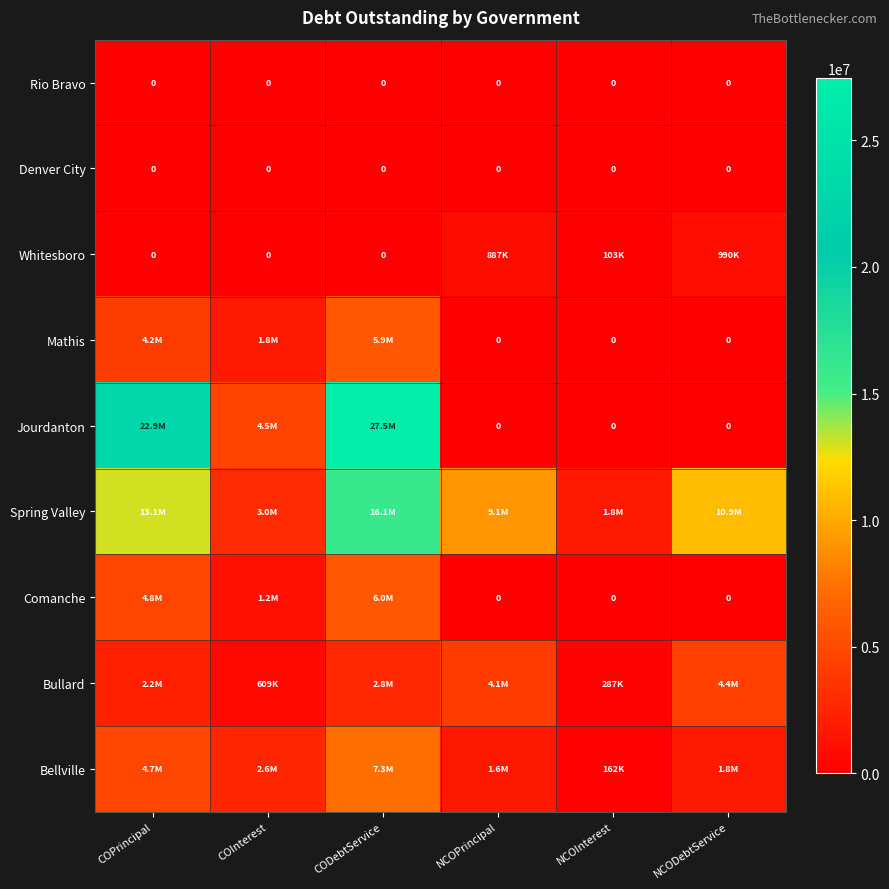

Is the value of Jourdanton at NCOPrincipal greater than the value of Whitesboro at NCOInterest?

No